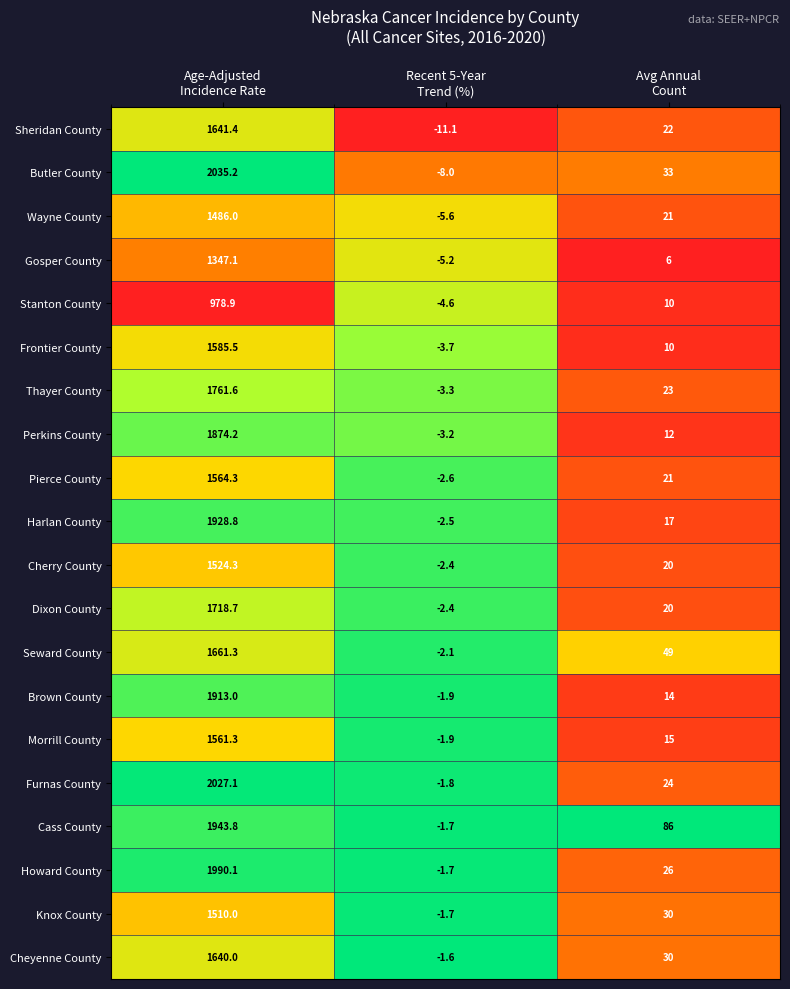

Which series has the widest spread of values?

Butler County